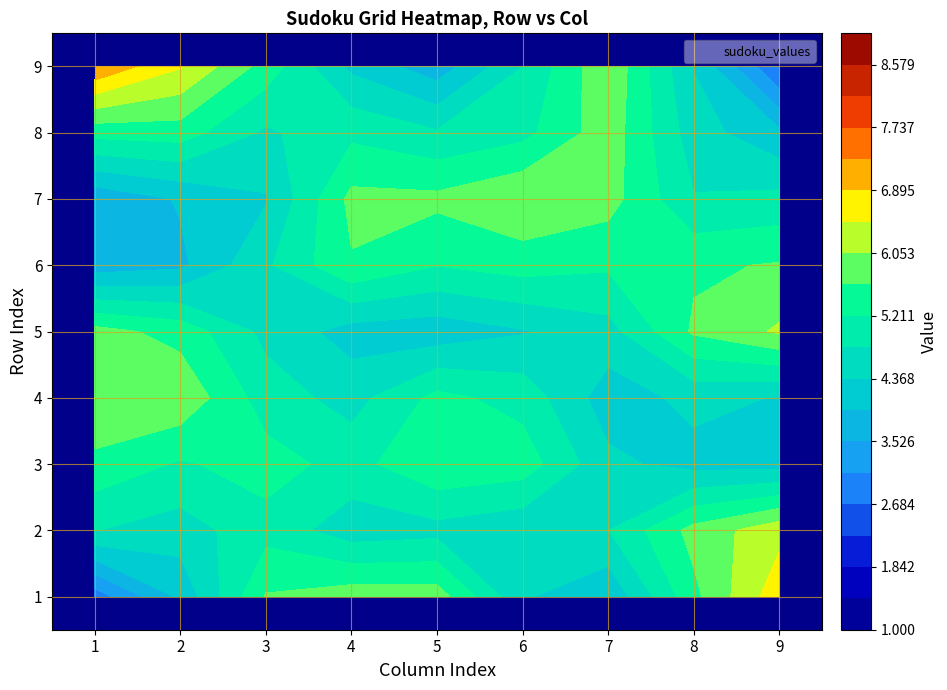

Which category has the highest value in the 2 series?

7